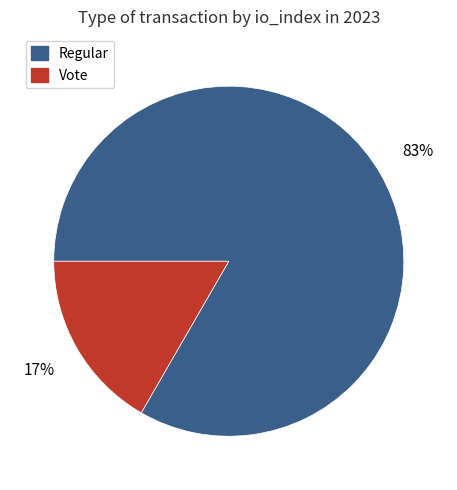

Rank the categories by value from highest to lowest.

Regular, Vote